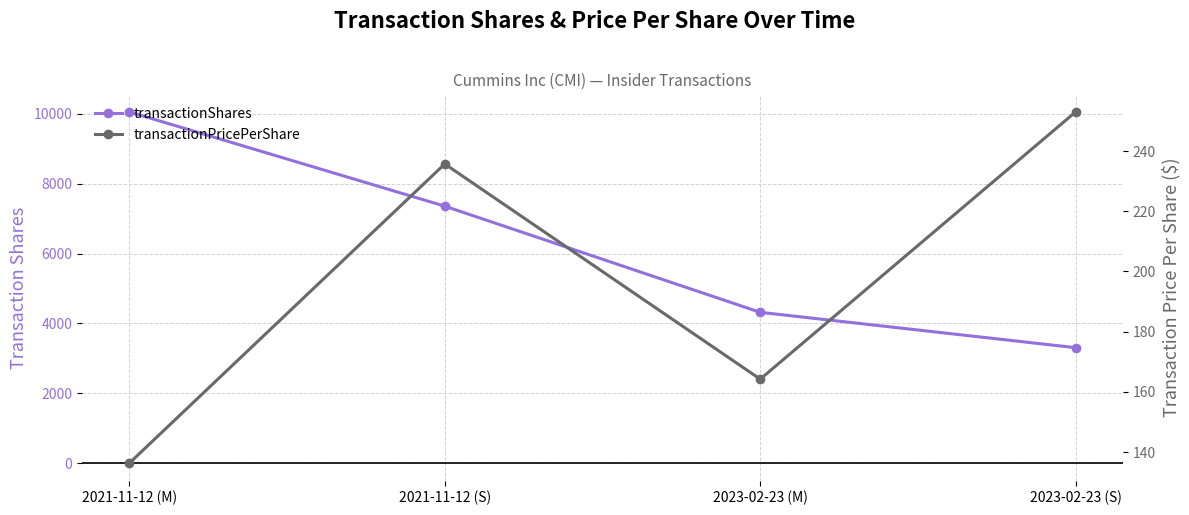

Reading right to left, list all the values displayed in this chart.

transactionShares: 3307.0	4320.0	7360.0	10060.0
transactionPricePerShare: 253.0	164.2	235.7	136.3